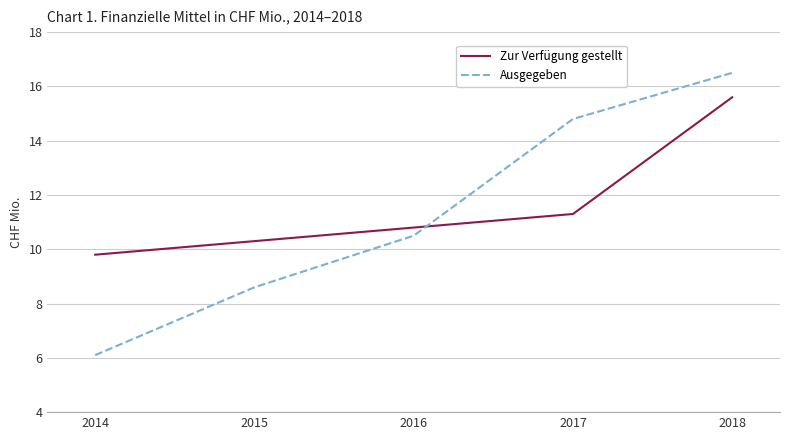

How many times do Ausgegeben and Zur Verfügung gestellt cross each other?

1